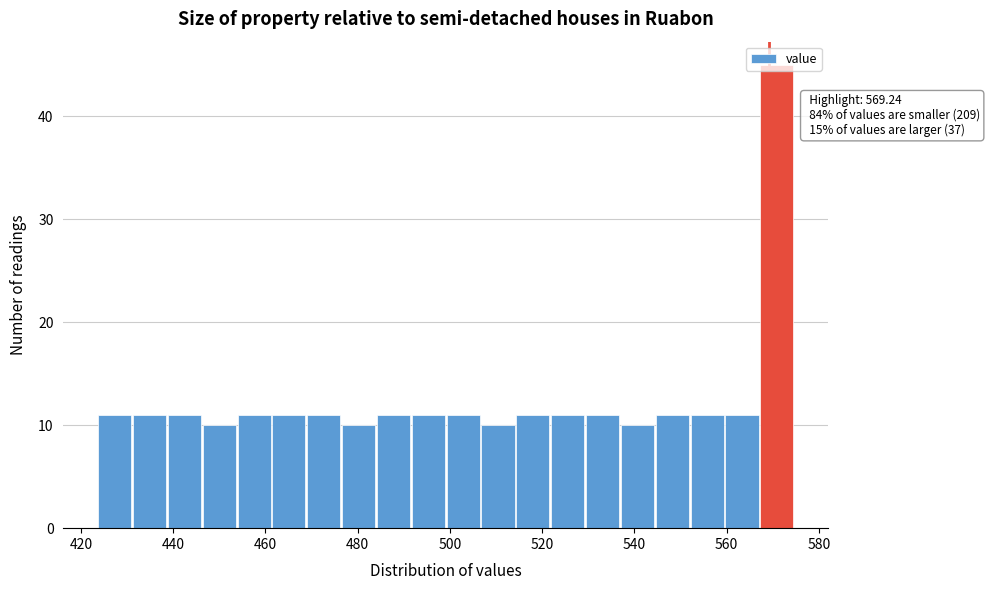

Read against the x-axis, roughly where is the centre of the tallest bar?

570